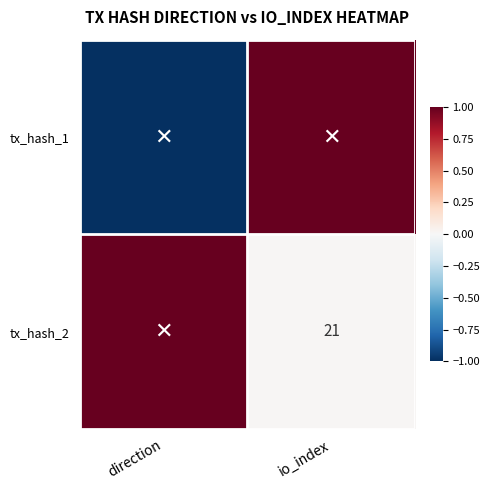

True or false: tx_hash_2 has a value of 21 at io_index.

True